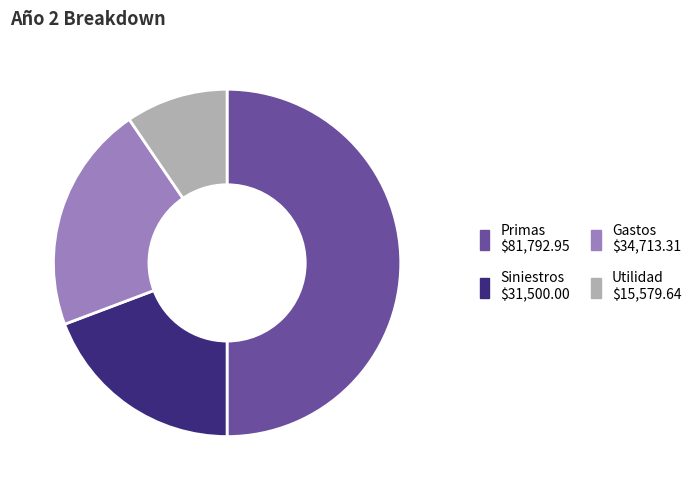

Do Primas and Gastos together represent more than half of the pie?

Yes